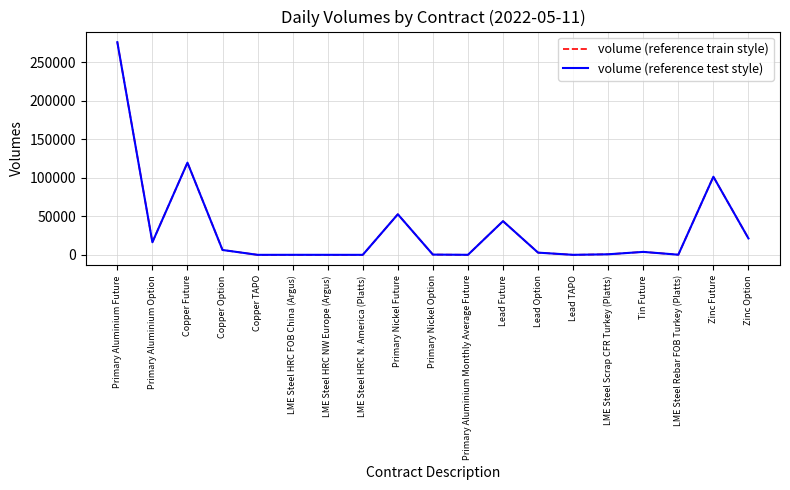

Is this an area chart (filled region under the line)?

No